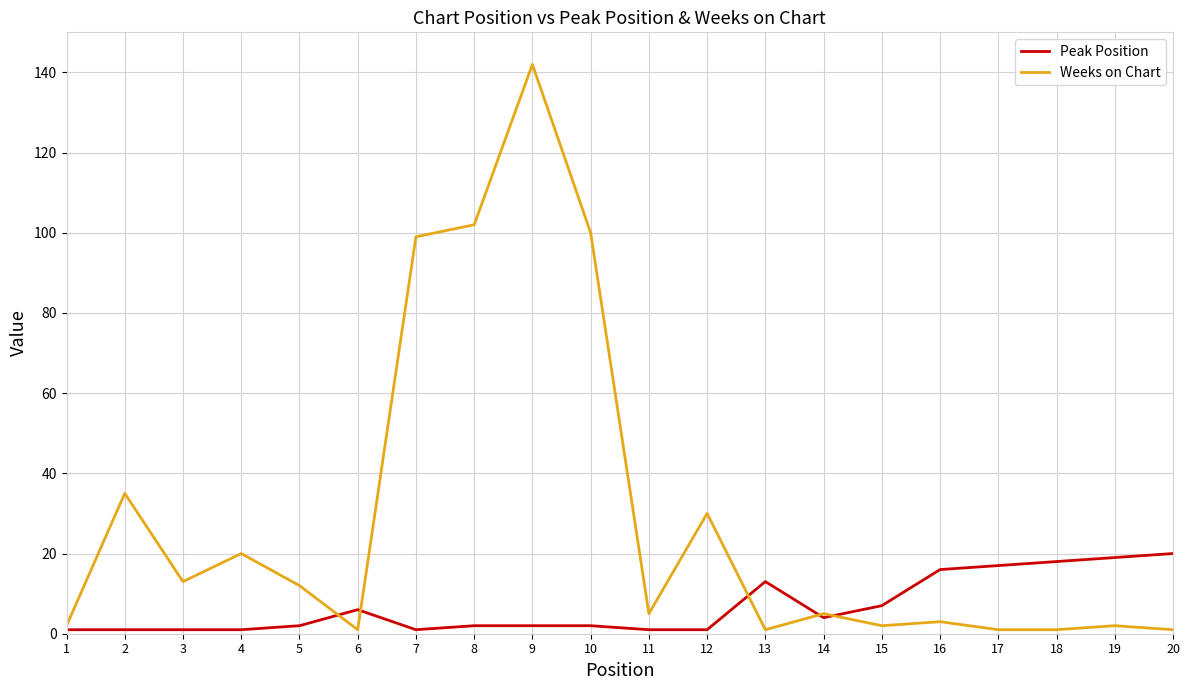

Reading right to left, transcribe all the data shown in this chart.

Peak Position: 20	19	18	17	16	7	4	13	1	1	2	2	2	1	6	2	1	1	1	1
Weeks on Chart: 1	2	1	1	3	2	5	1	30	5	100	142	102	99	1	12	20	13	35	2